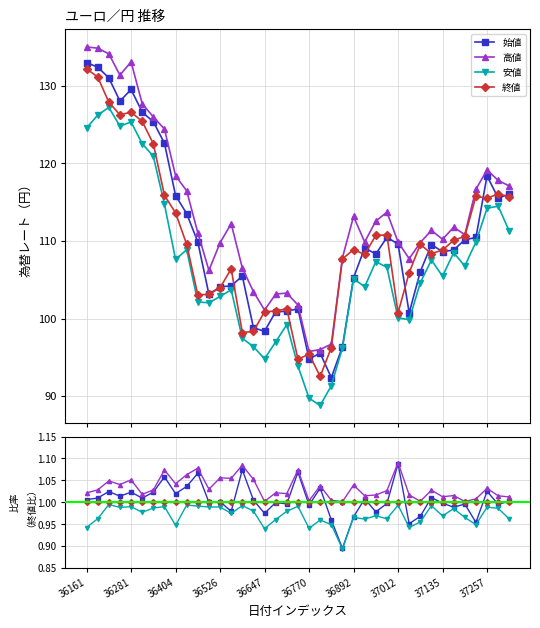

True or false: 高値 and 安値 intersect in this chart.

False